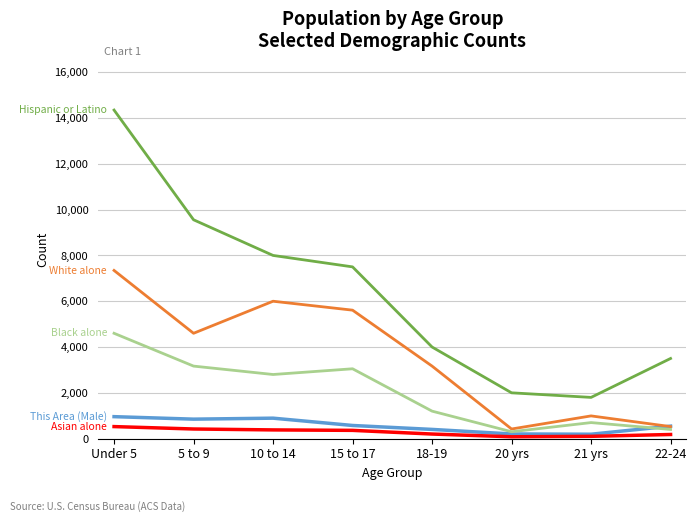

What position from the left is 20 yrs?

6